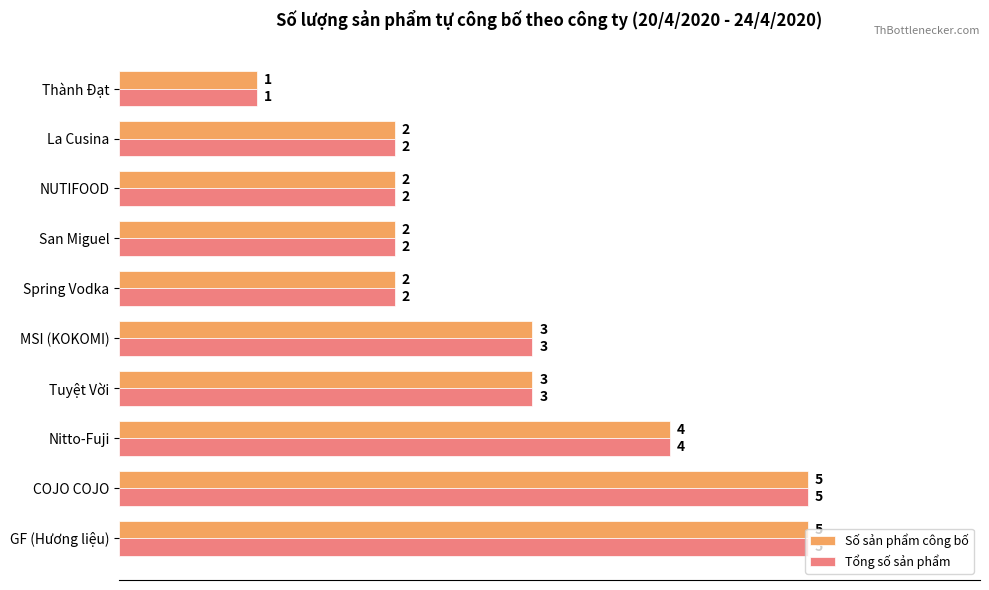

What is the difference between the maximum and minimum values in the Tổng số sản phẩm series?

4